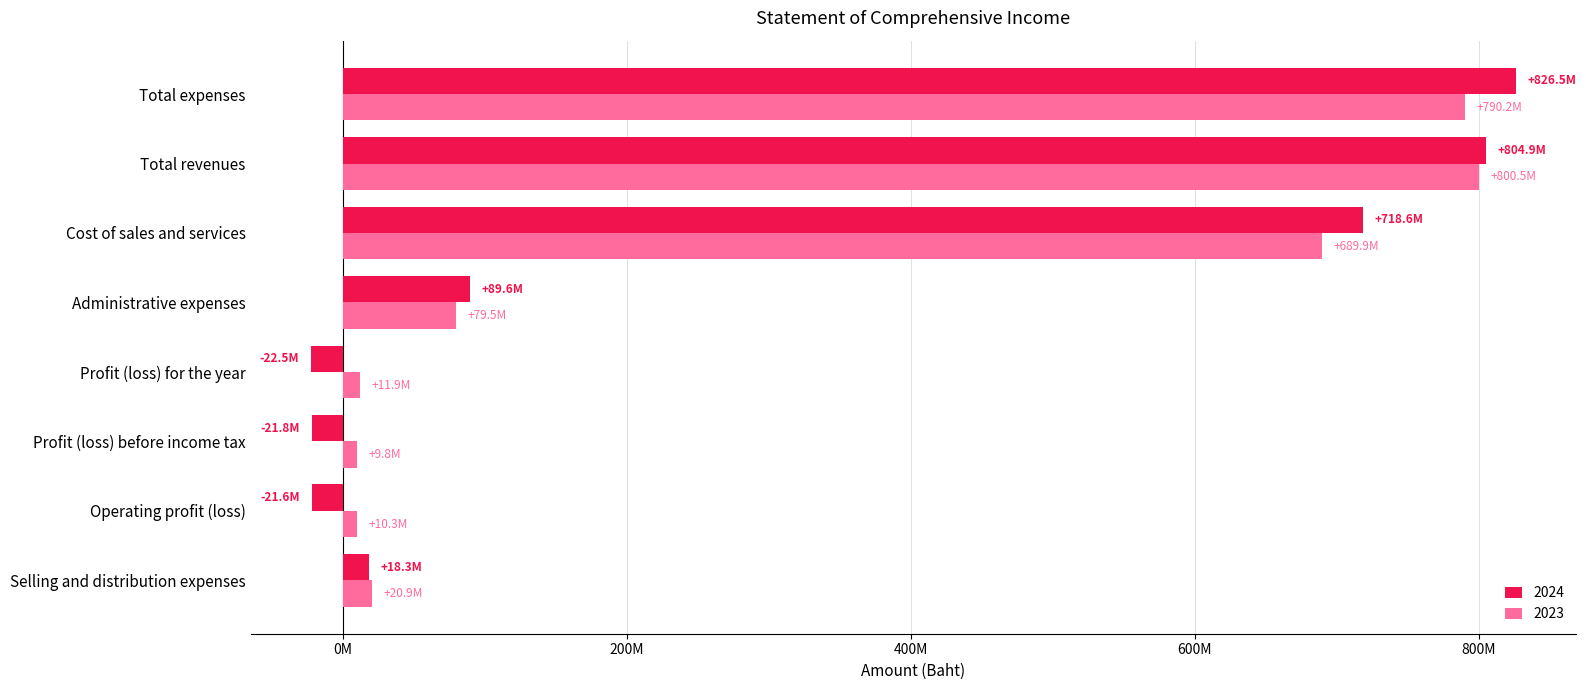

What are all the series names shown in the legend?

2024, 2023